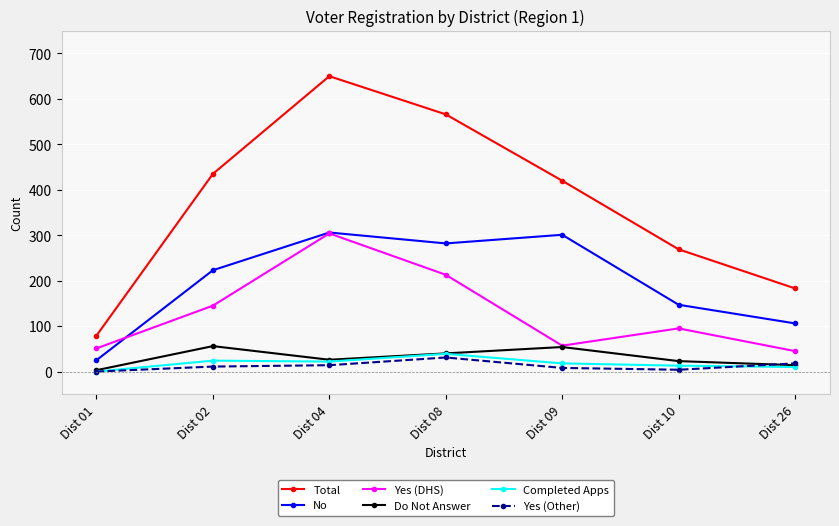

Between Dist 01 and Dist 08, which series saw the biggest shift?

Total